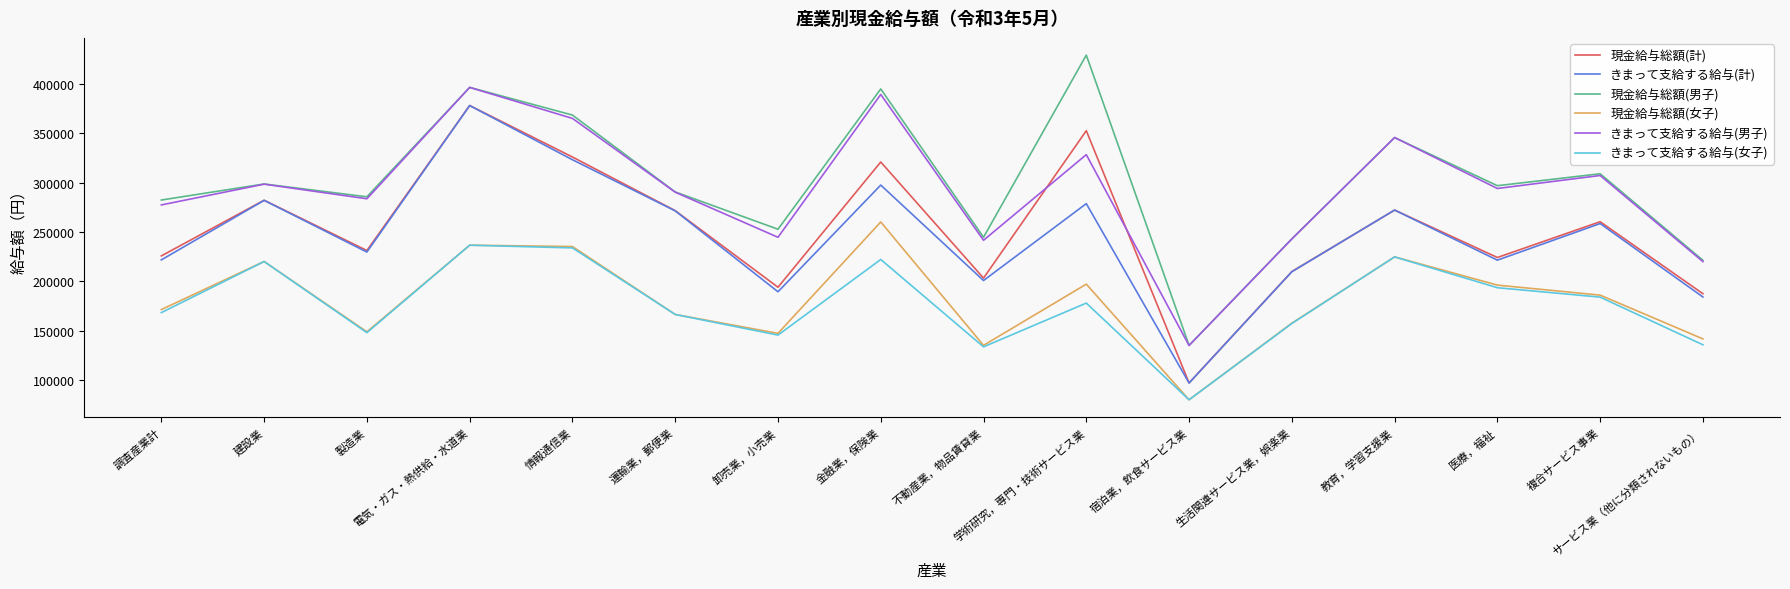

True or false: きまって支給する給与(男子) has a value of 195898 at 情報通信業.

False